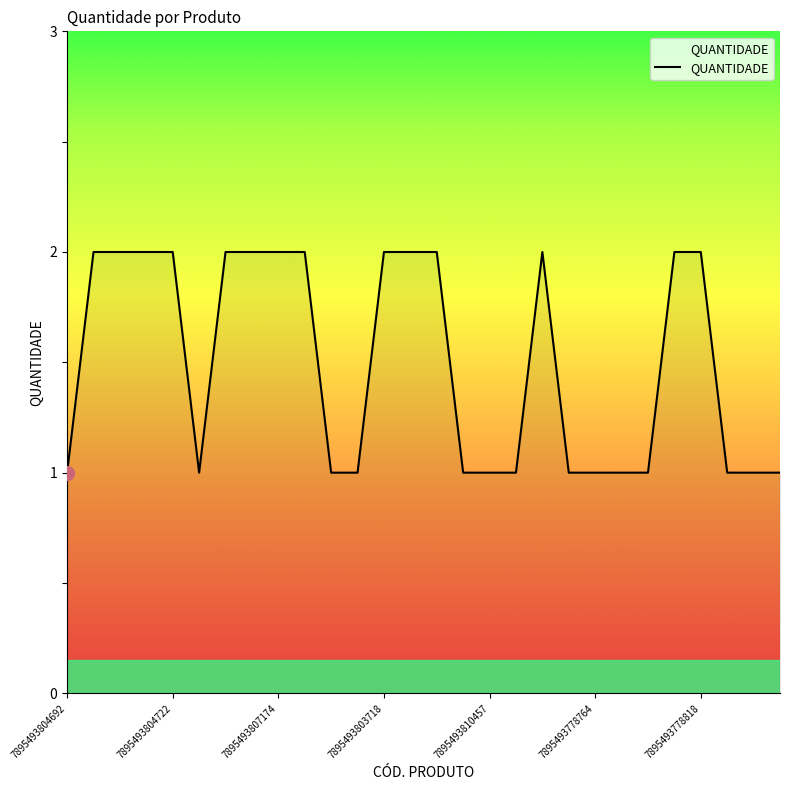

Is this an area chart (filled region under the line)?

No